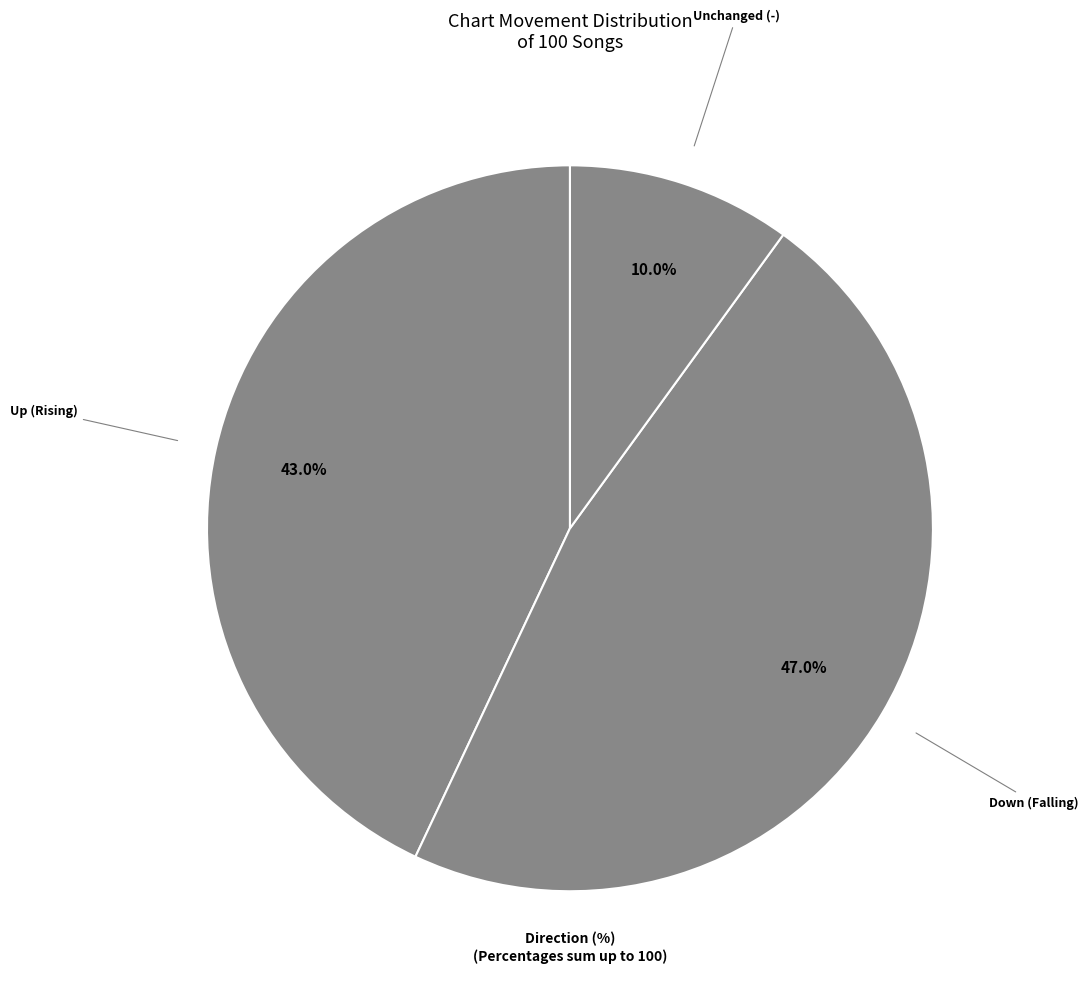

Which slice is the smallest?

Unchanged (-)